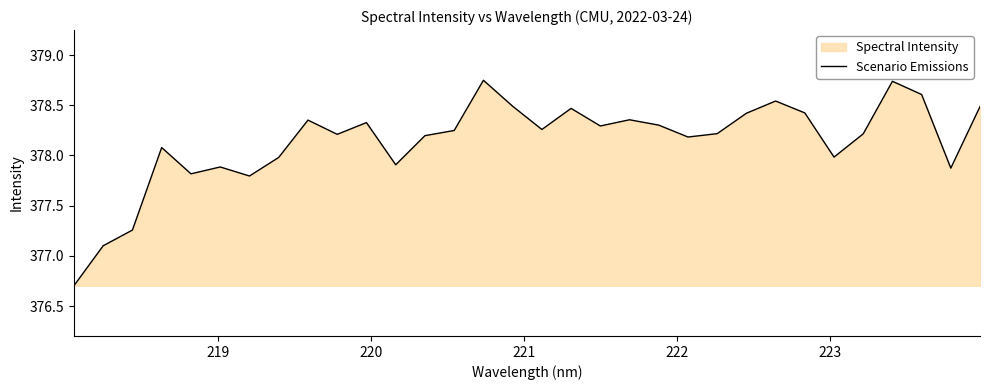

Count the number of categories in the chart.

32